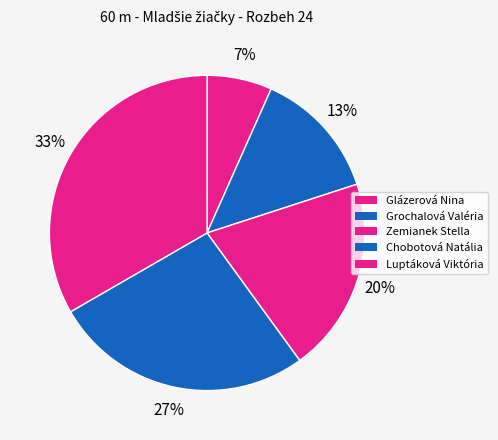

How many slices are in this pie chart?

5